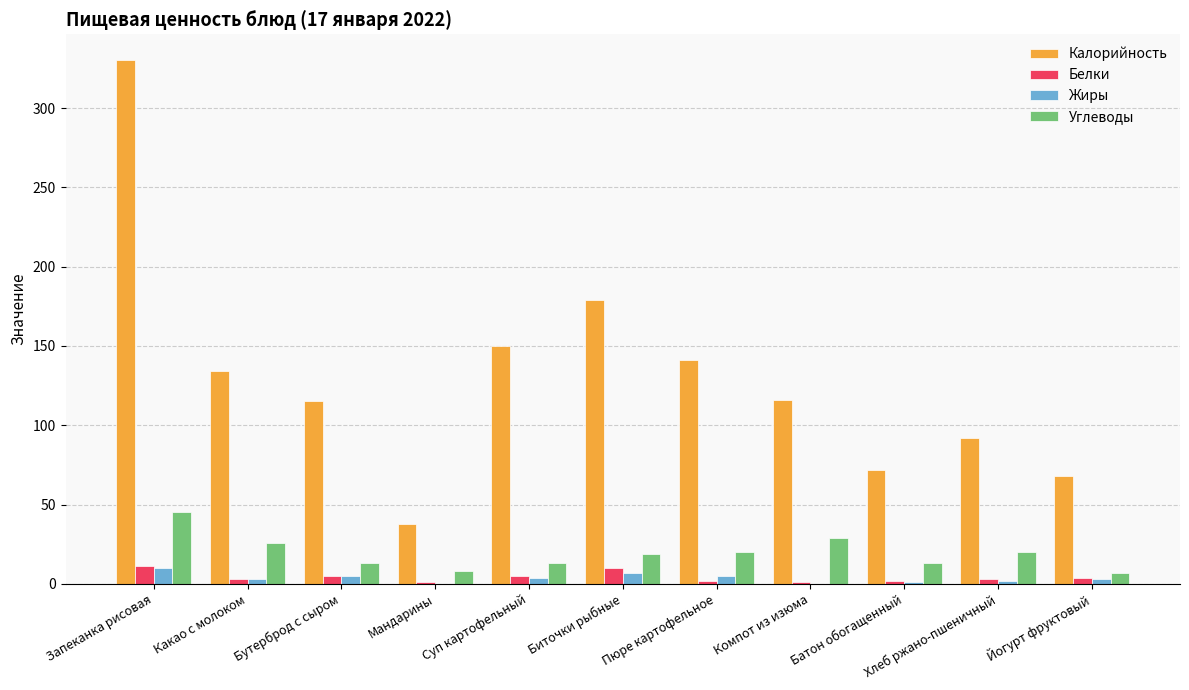

Is it true that Калорийность equals 68 at Йогурт фруктовый?

True